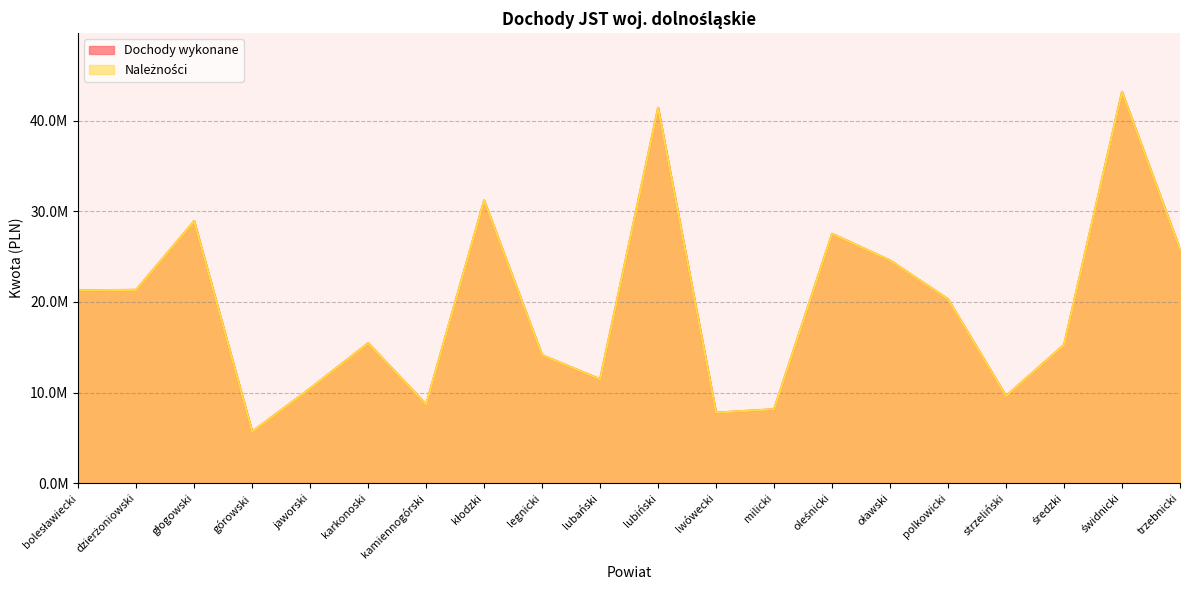

The value of Dochody wykonane at legnicki is 14128323. True or false?

True